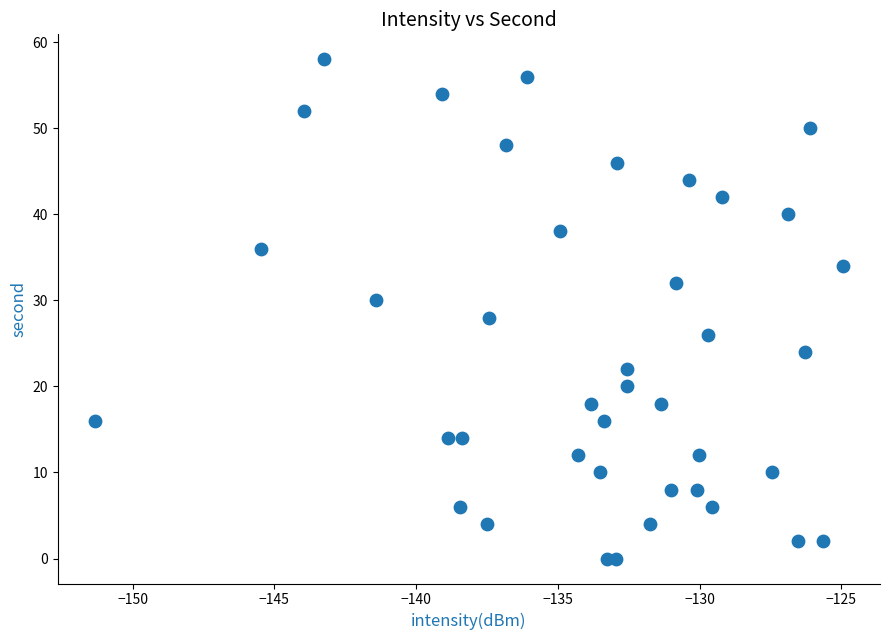

What is the range of Y values (max minus min)?

58